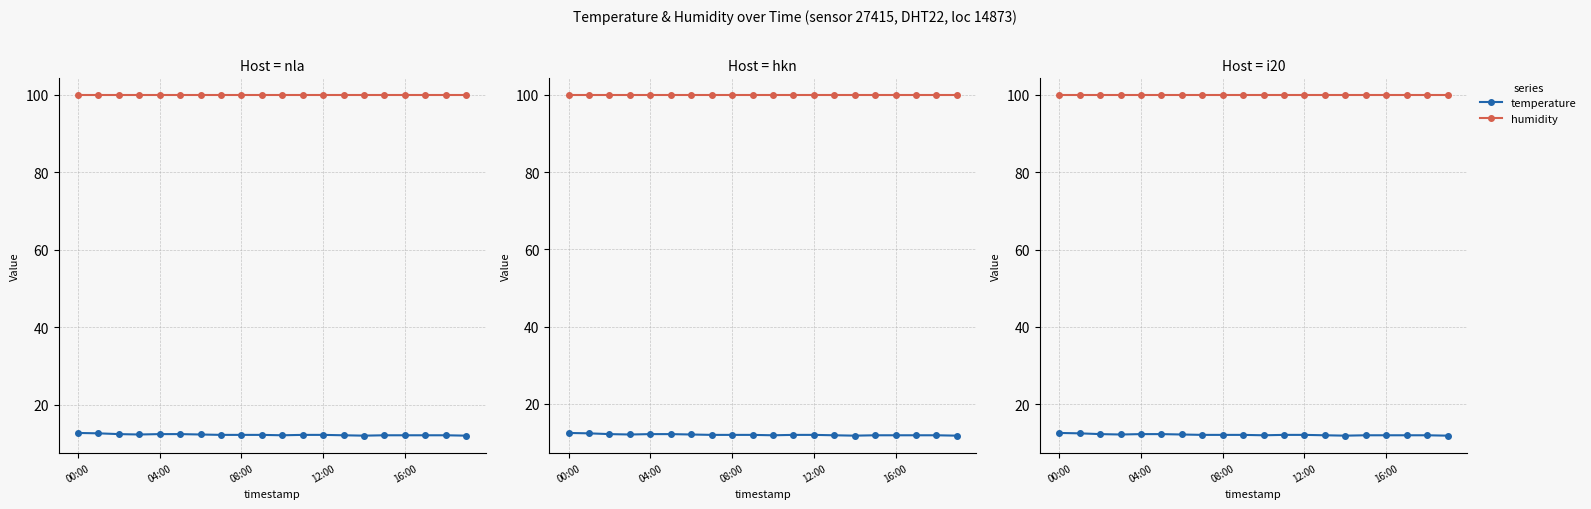

Is this an area chart (filled region under the line)?

No